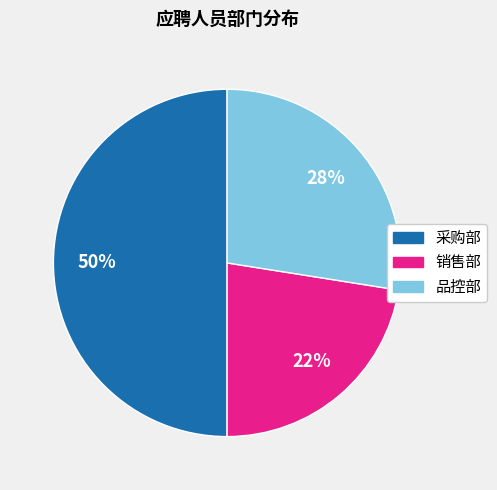

How many slices are in this pie chart?

3